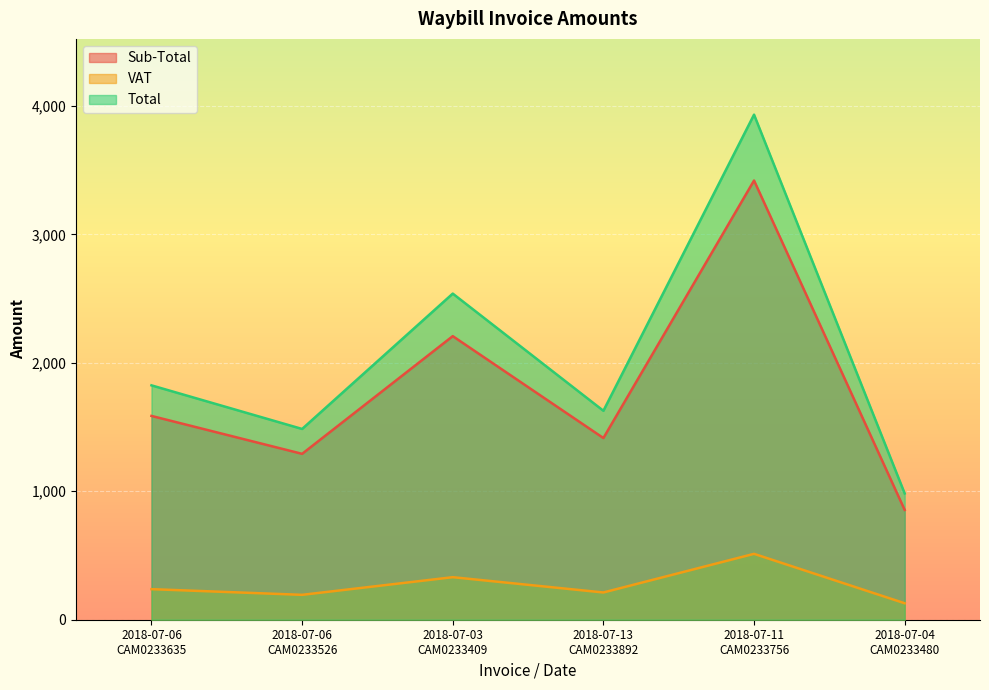

Which series has the largest range (max minus min)?

Total